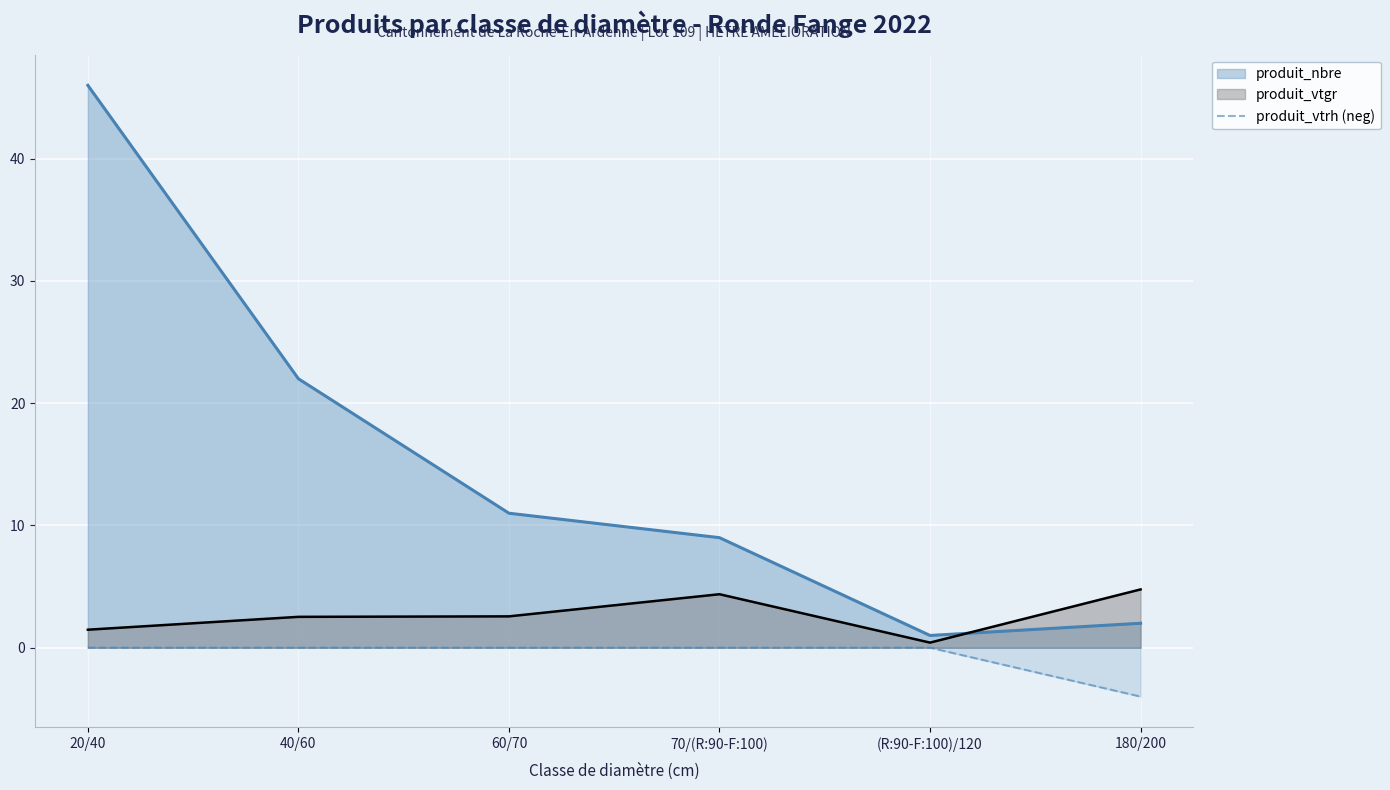

Which label corresponds to the smallest value in the chart?

180/200